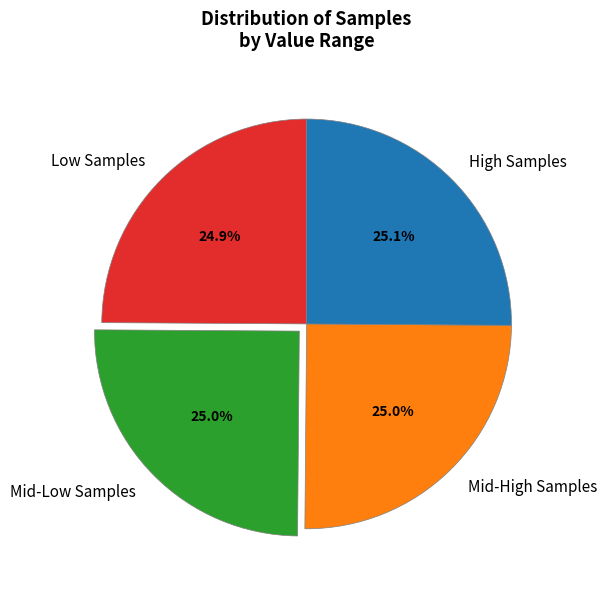

To the nearest percent, what is the average slice percentage?

25%